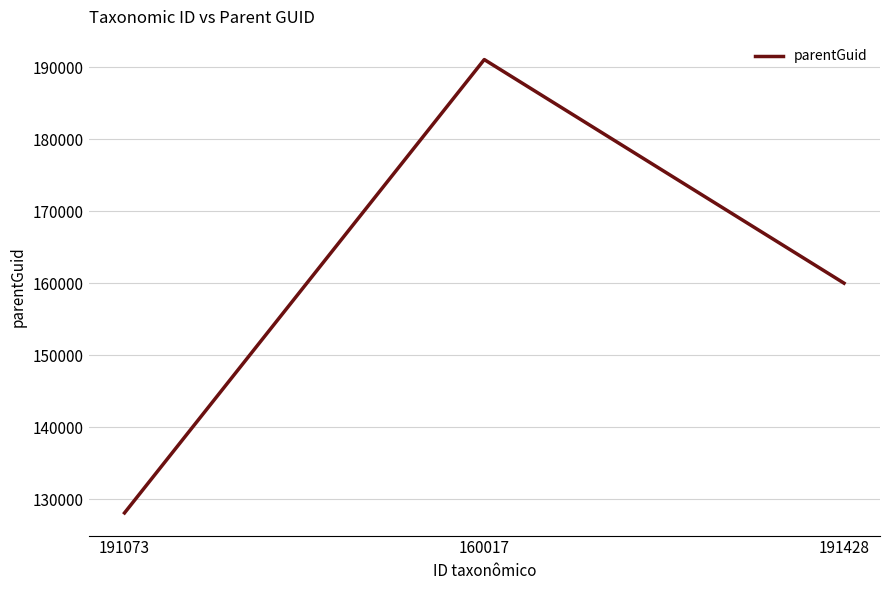

Reading right to left, extract all data points from this chart.

191428=160017	160017=191073	191073=128109